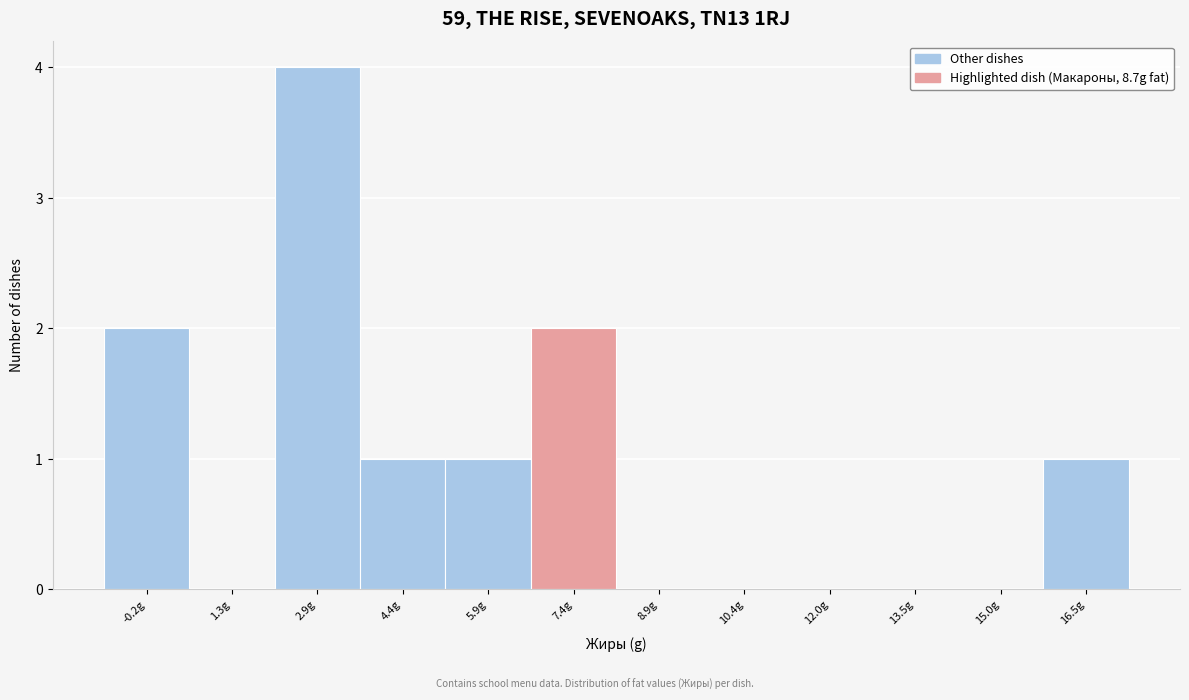

Reading left to right, transcribe all the data shown in this chart.

-0.2g=2	1.3g=0	2.9g=4	4.4g=1	5.9g=1	7.4g=2	8.9g=0	10.4g=0	12.0g=0	13.5g=0	15.0g=0	16.5g=1